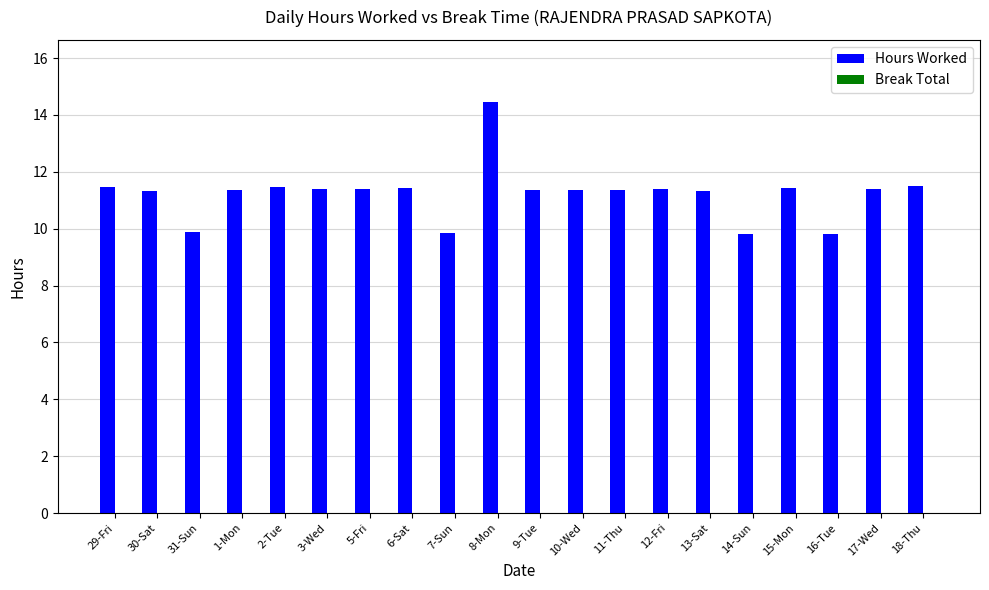

What is the sum of the values at 16-Tue and 5-Fri?

21.2